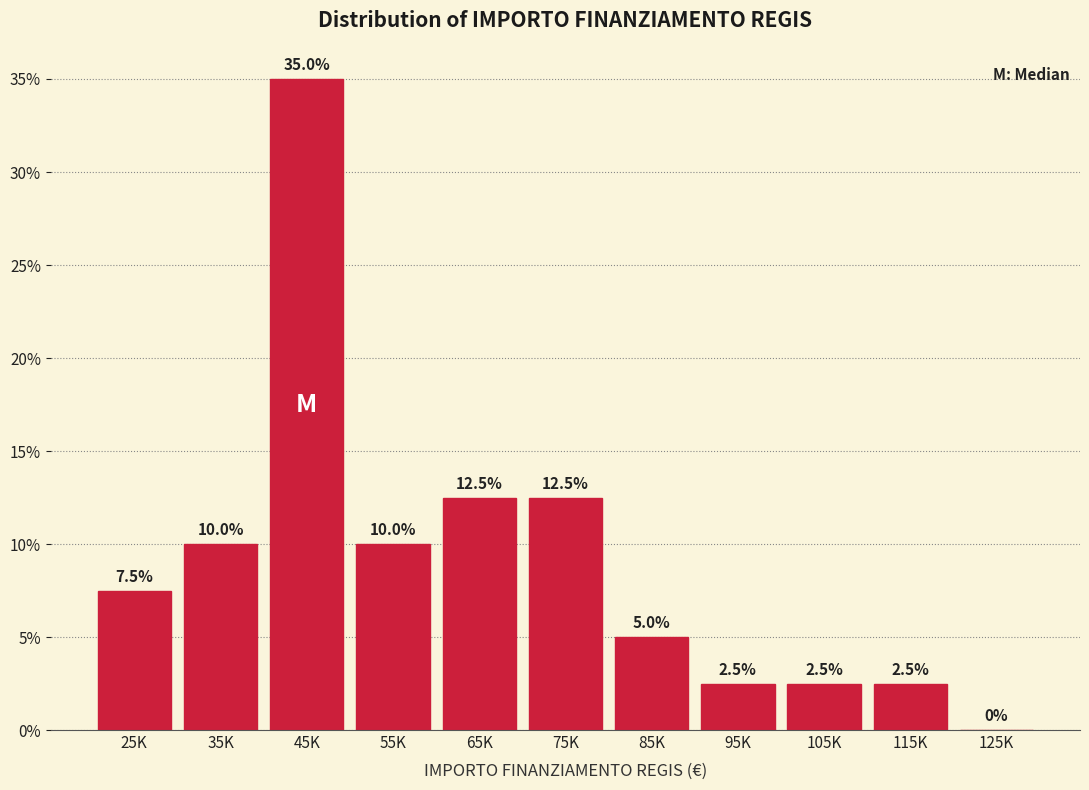

Reading right to left, transcribe all the data shown in this chart.

125K=0.0	115K=2.5	105K=2.5	95K=2.5	85K=5.0	75K=12.5	65K=12.5	55K=10.0	45K=35.0	35K=10.0	25K=7.5